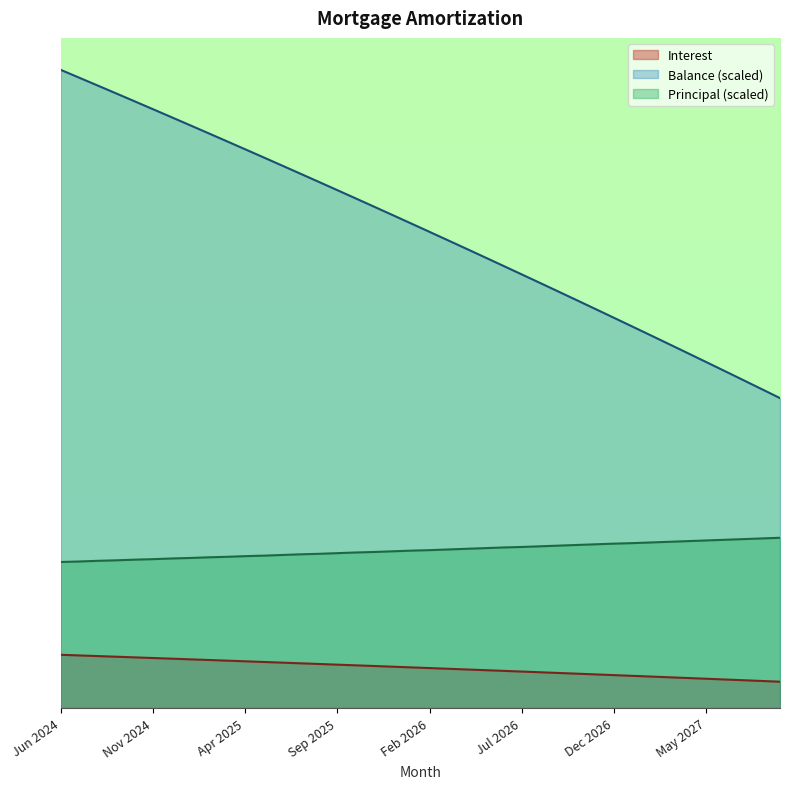

What is the total value across all series at Aug 2024?

1075.8